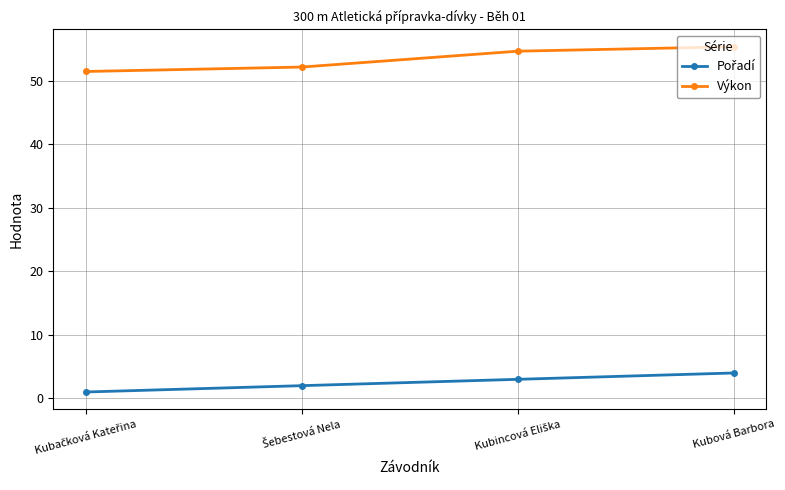

What is the spread (max minus min) of values at Kubová Barbora?

51.4